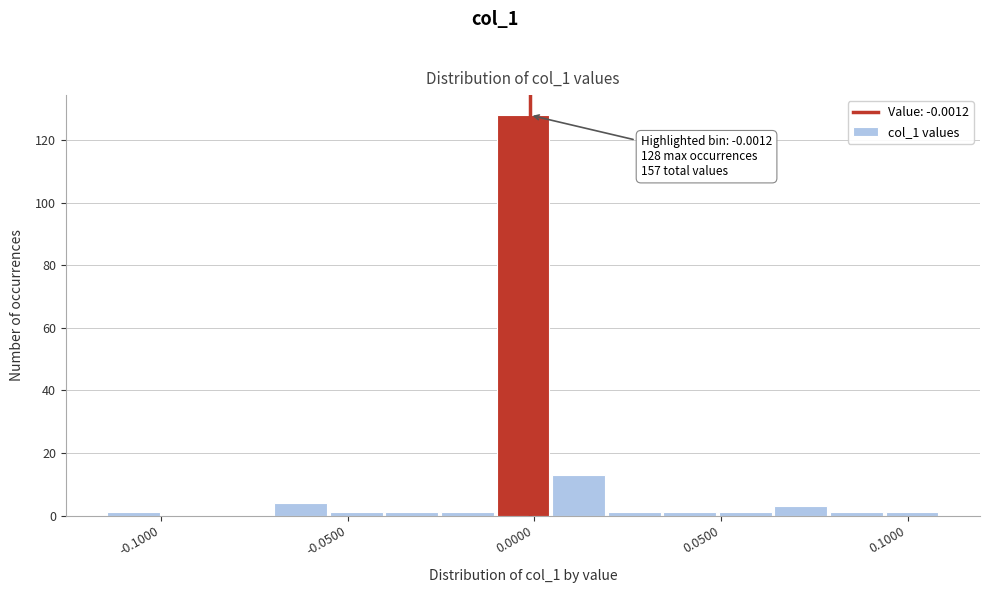

Read against the x-axis, roughly where is the centre of the tallest bar?

-0.005